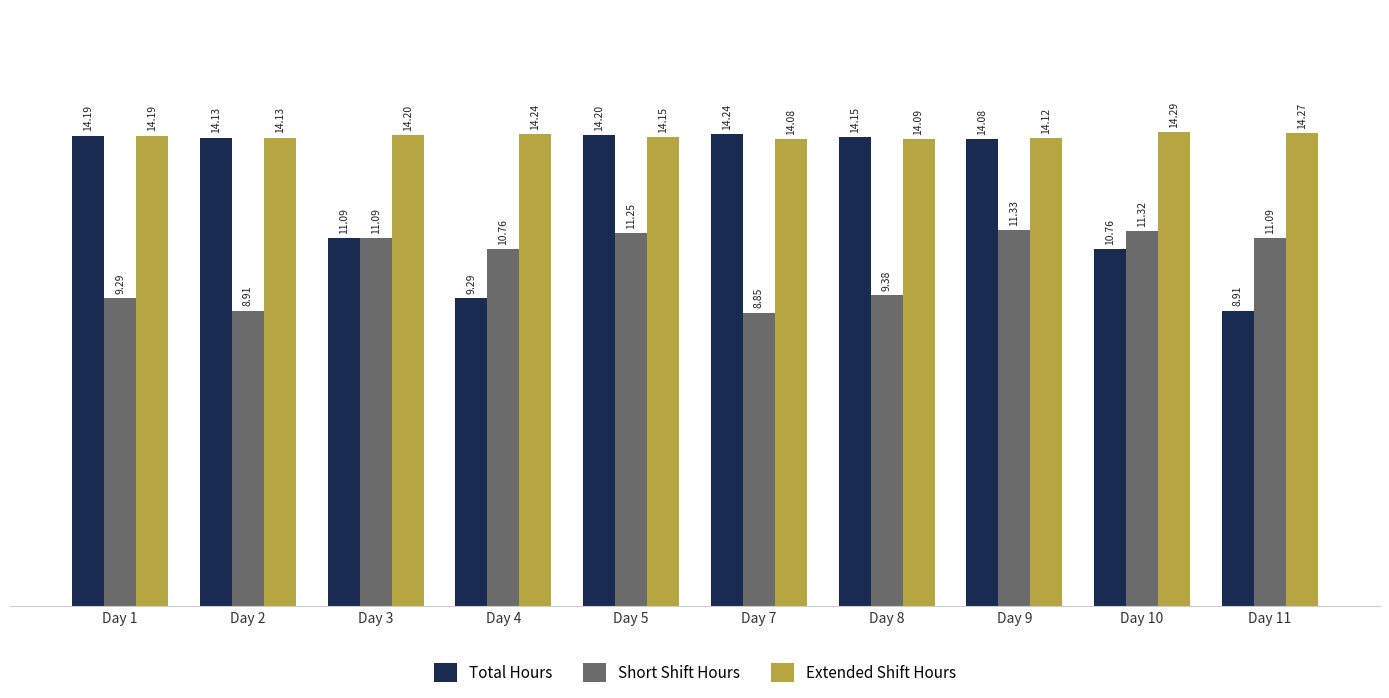

What is the difference between the maximum and minimum values in the Short Shift Hours series?

2.5